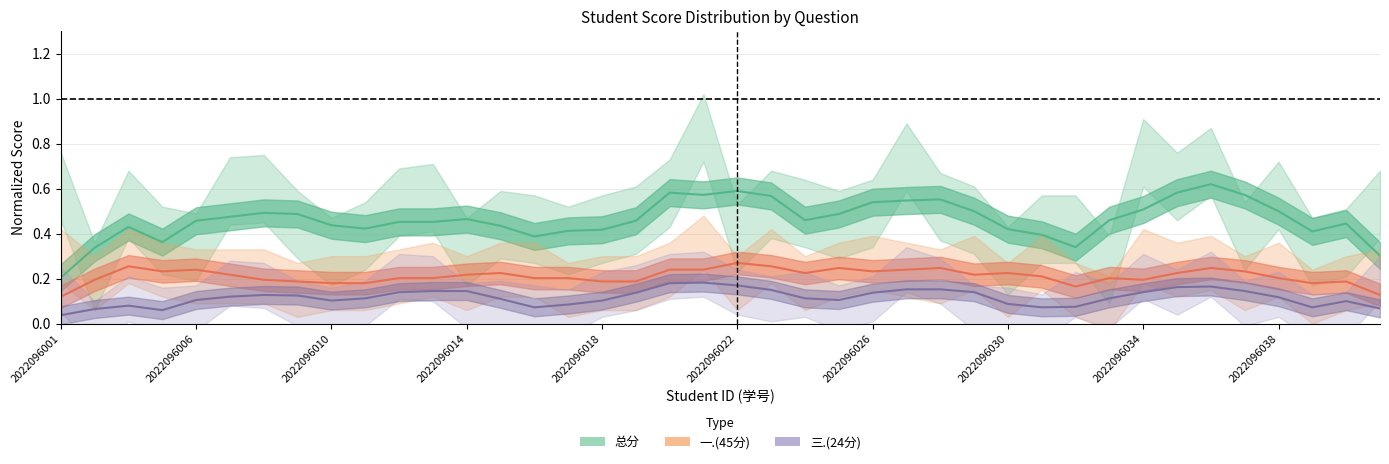

Which series has the widest spread of values?

总分